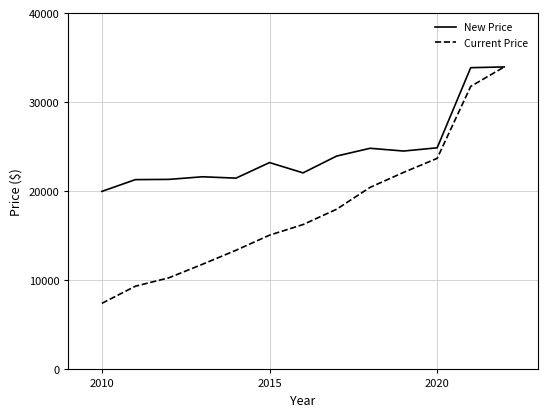

What are all the series names shown in the legend?

New Price, Current Price